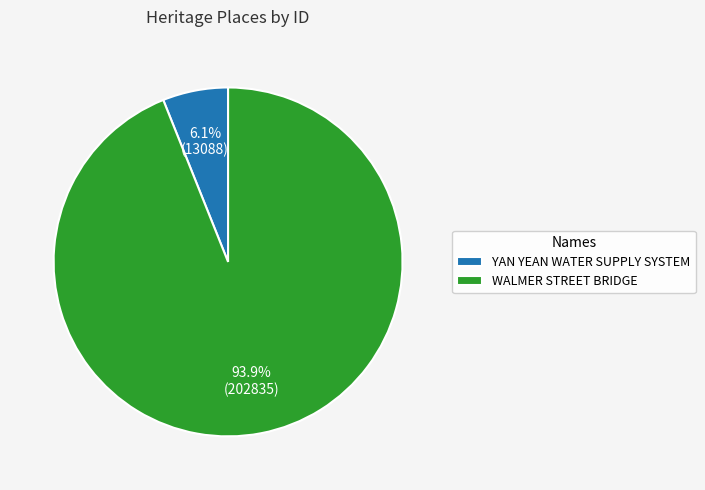

Count the number of slices in the pie.

2